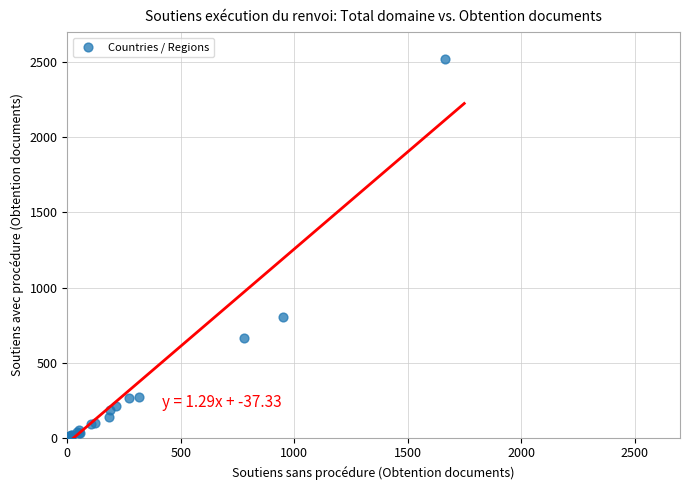

What Y value in the scatter plot is closest to 1260?

802